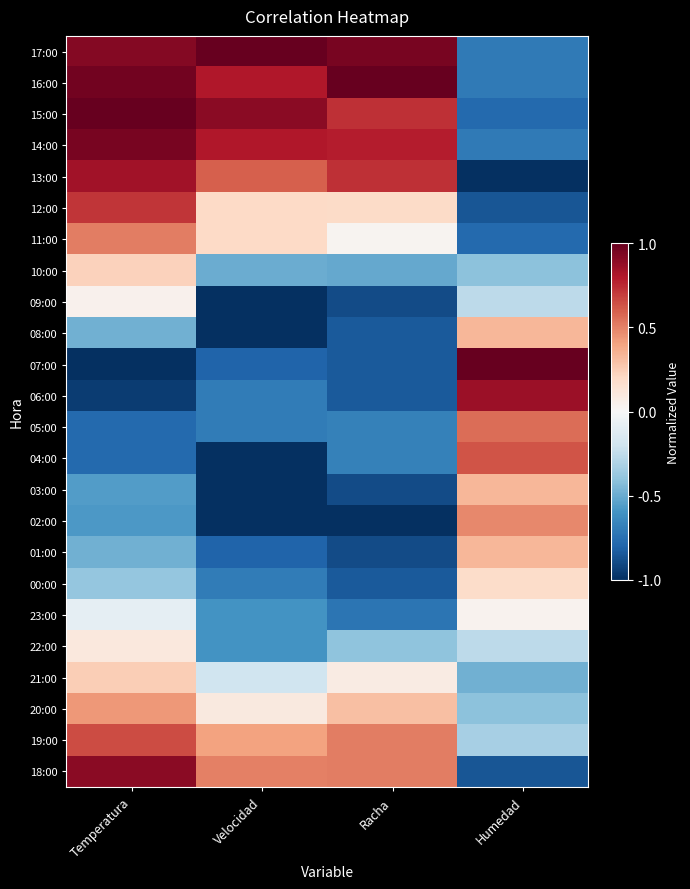

Which label corresponds to the smallest value in the chart?

Humedad